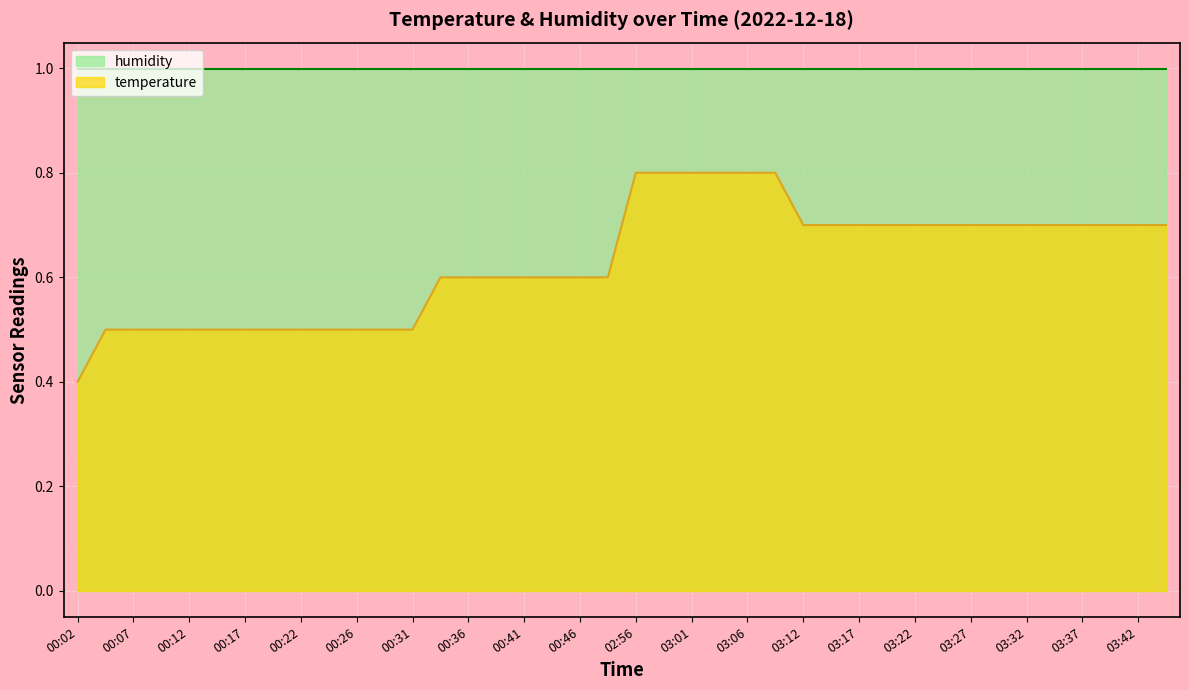

At which category does the chart reach its minimum across all series?

00:02